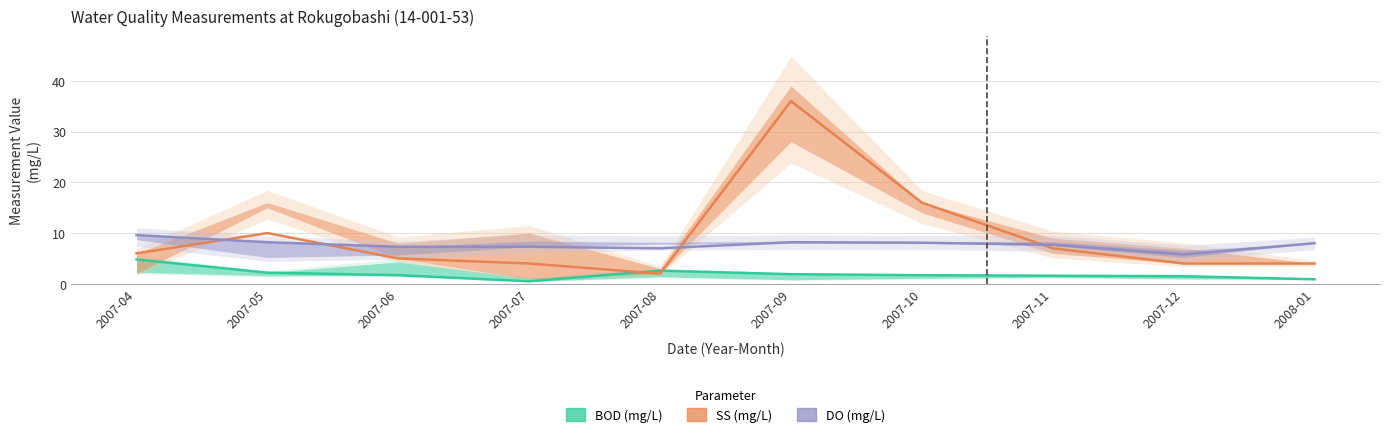

At which category does BOD reach its first local peak?

2007-08